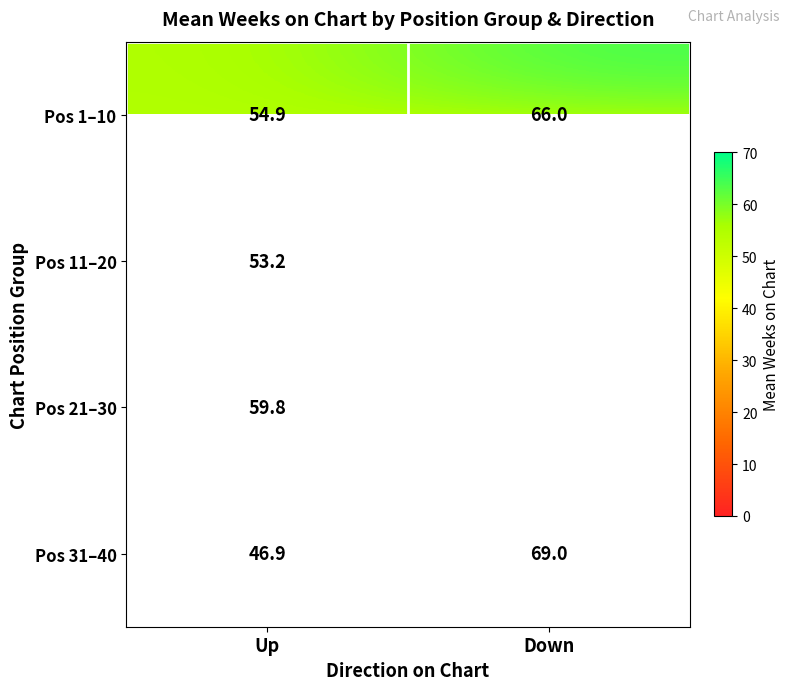

At which label is Pos 1–10 closest to 60?

Up